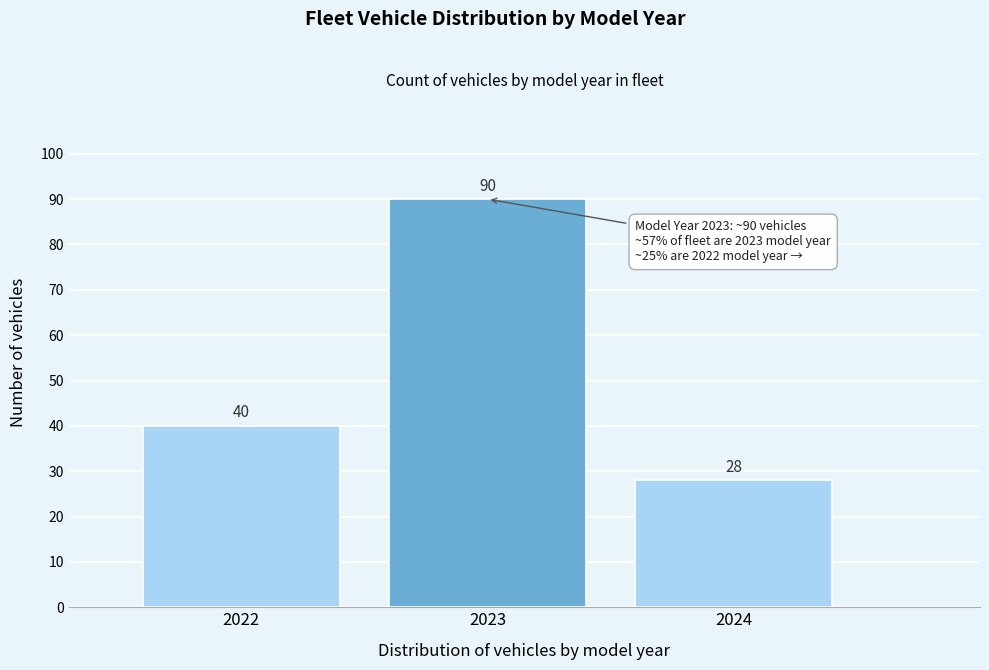

Reading right to left, what are all the values shown in this chart?

2024=28	2023=90	2022=40